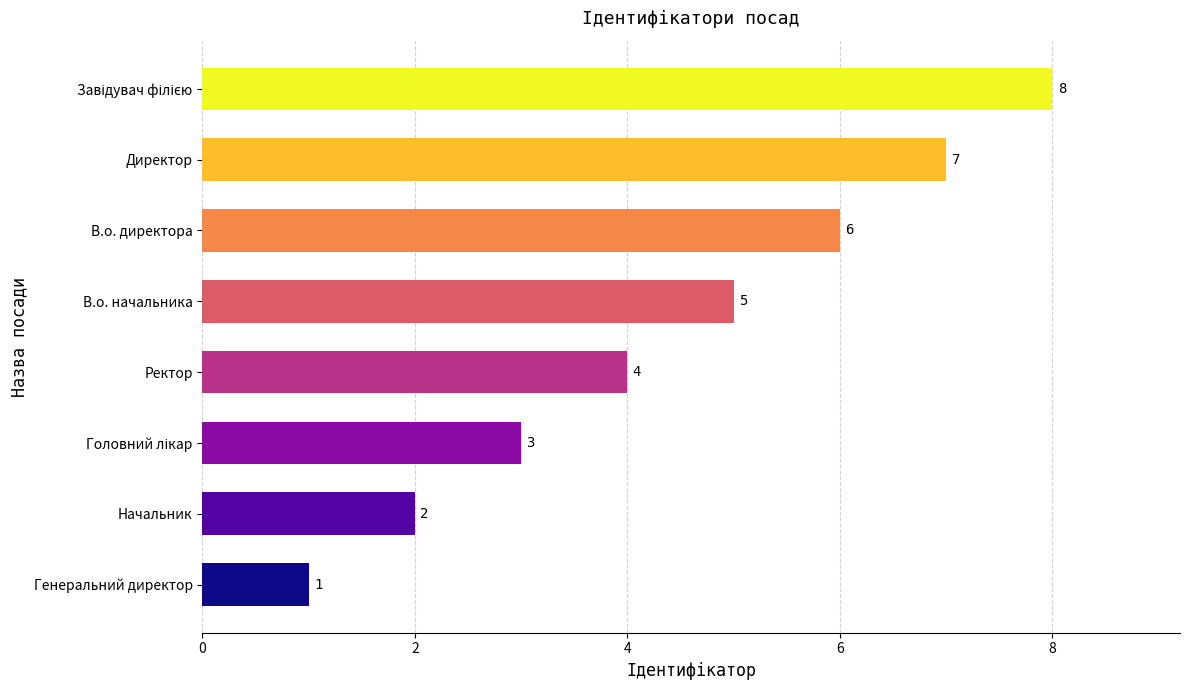

Where is the data nearest to the value 4?

Ректор